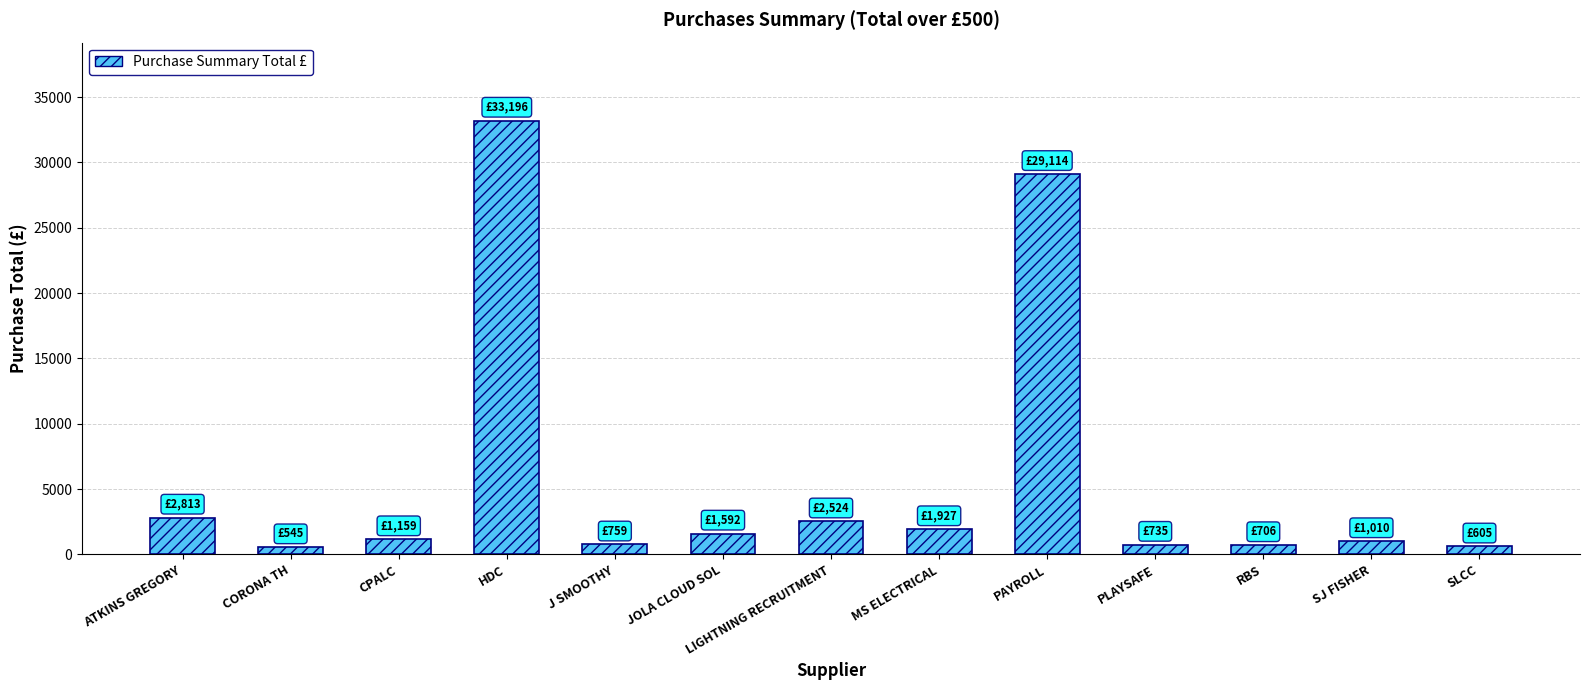

What position from the right is MS ELECTRICAL?

6